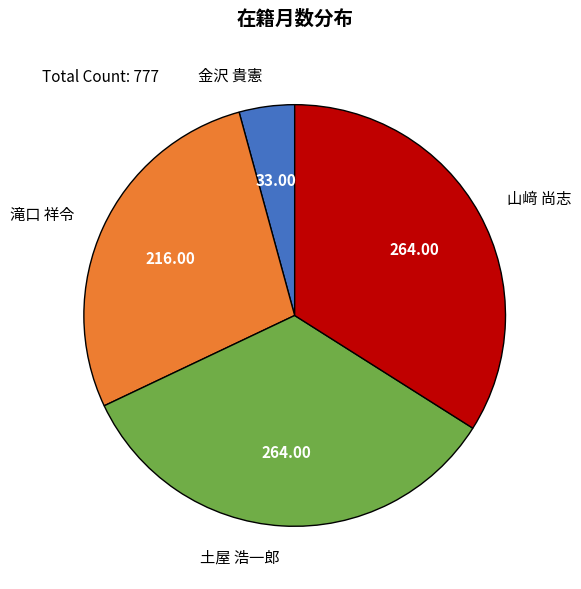

What is the smallest slice in the pie chart?

金沢 貴憲